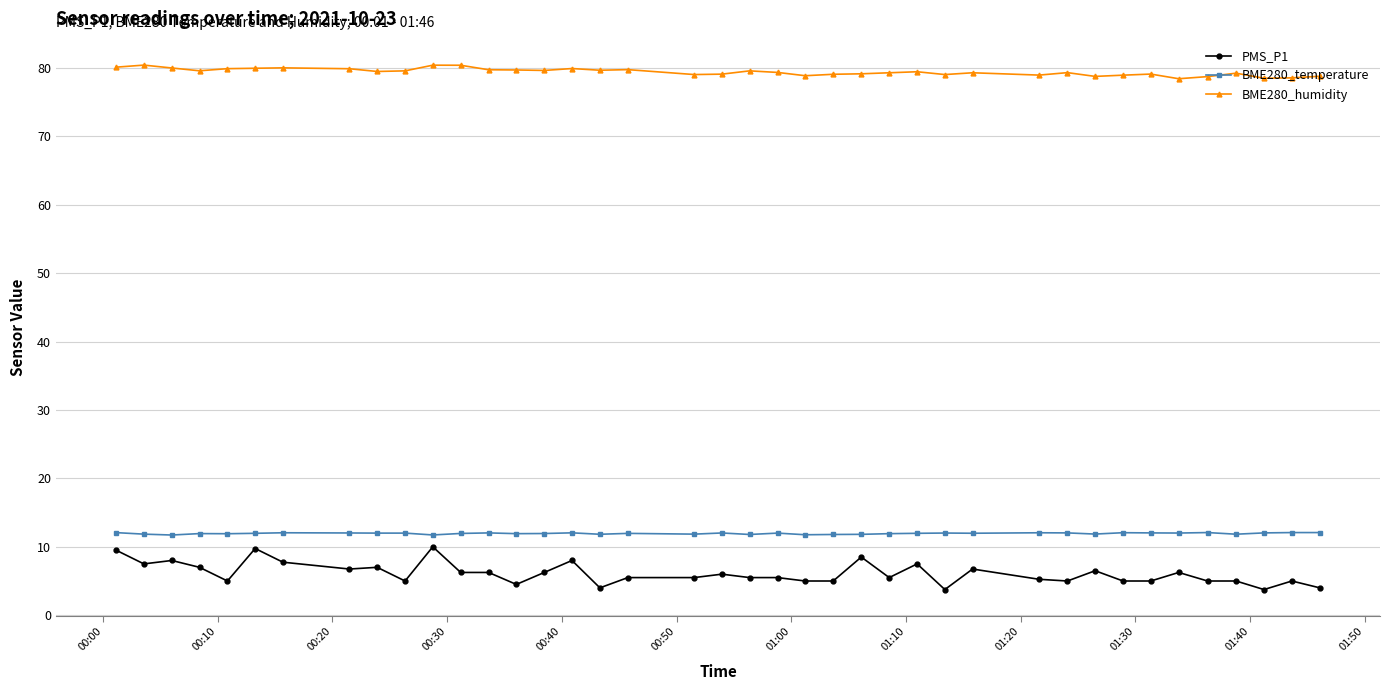

What is the value of the BME280_humidity point at the 36th from the left?

78.7